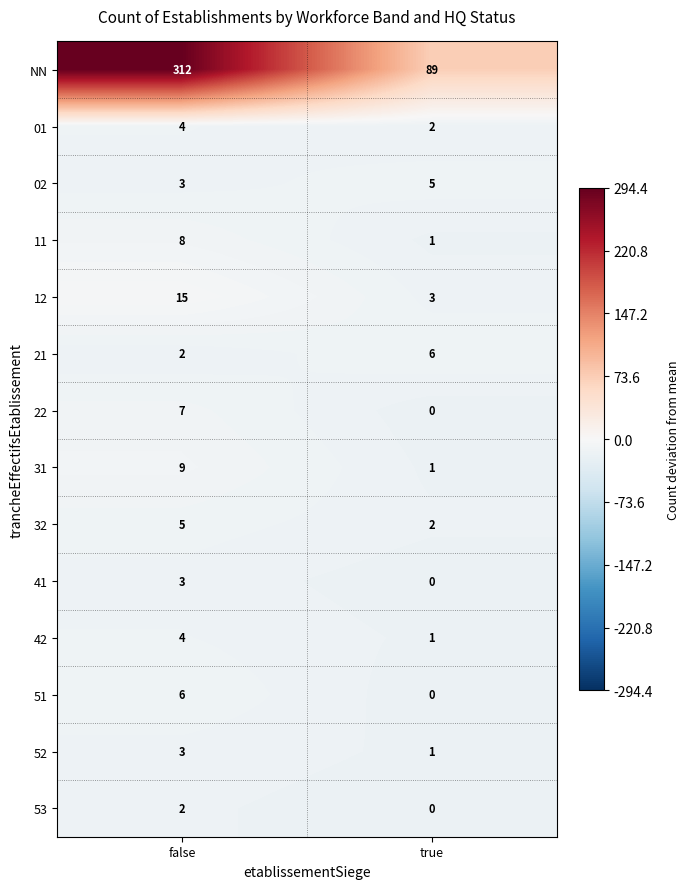

Is it true that 52 equals 1 at true?

True